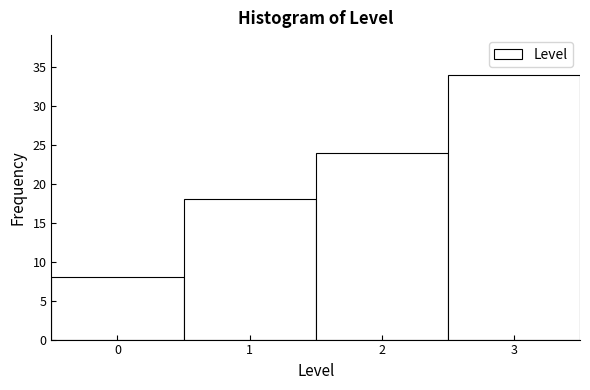

How tall is the bar that spans 2.5 to 3.5 on the x-axis? The values are not printed on the chart, so give them approximately, as read against the axis.

34